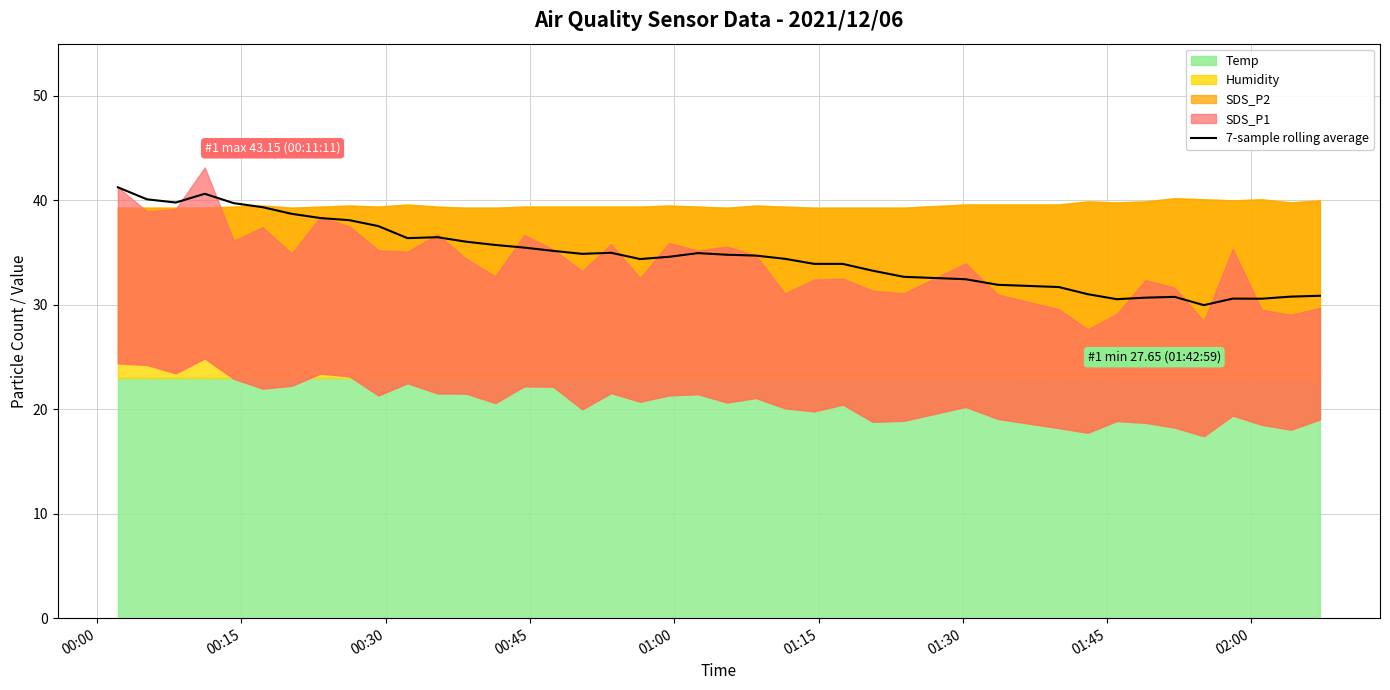

What is the difference between the maximum and minimum values?

11.3